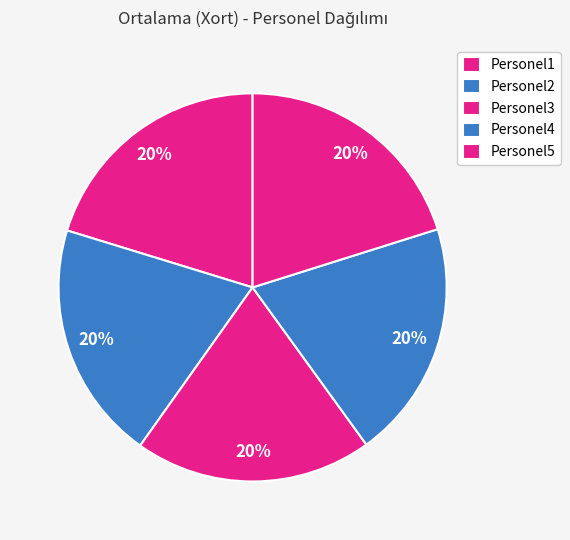

How many segments does this pie chart have?

5